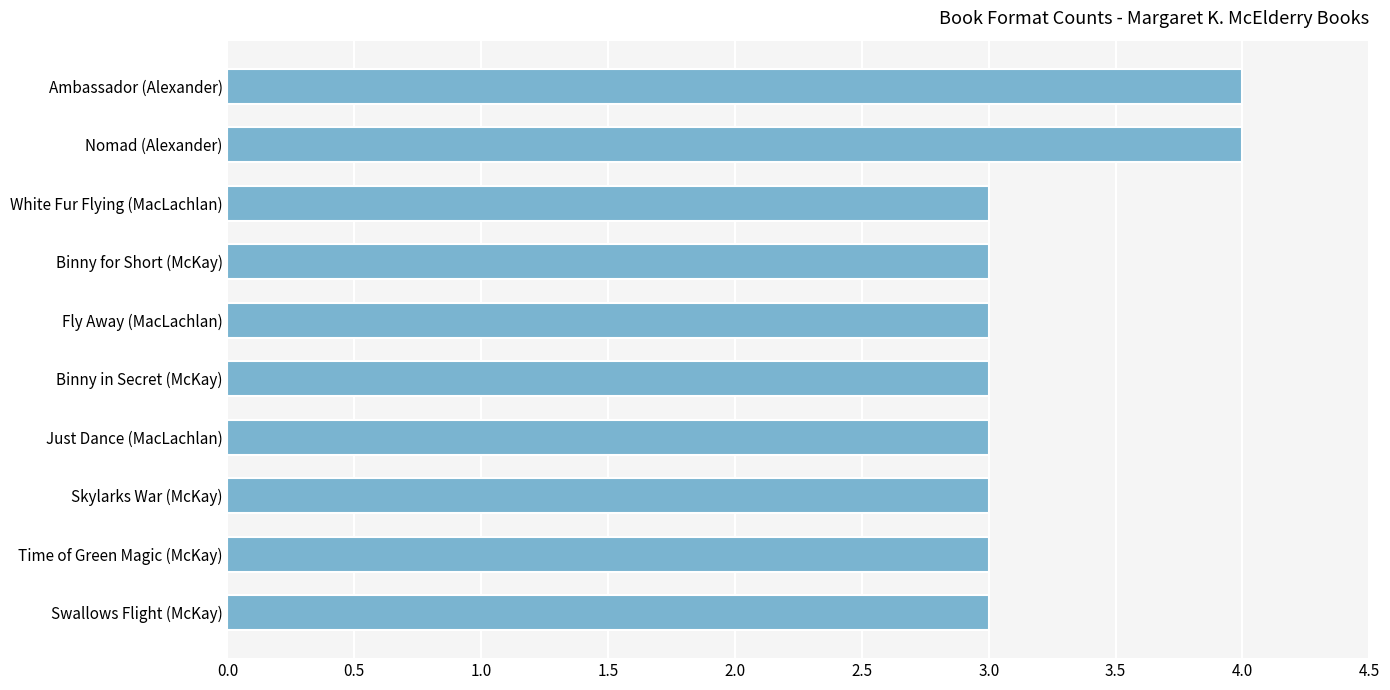

Is it true that the value at Time of Green Magic (McKay) is 3?

True